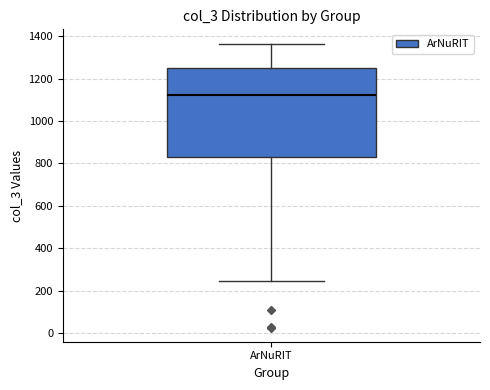

Where is the lower edge of the box for ArNuRIT on the y-axis? The values are not printed on the chart, so give them approximately, as read against the axis.

820